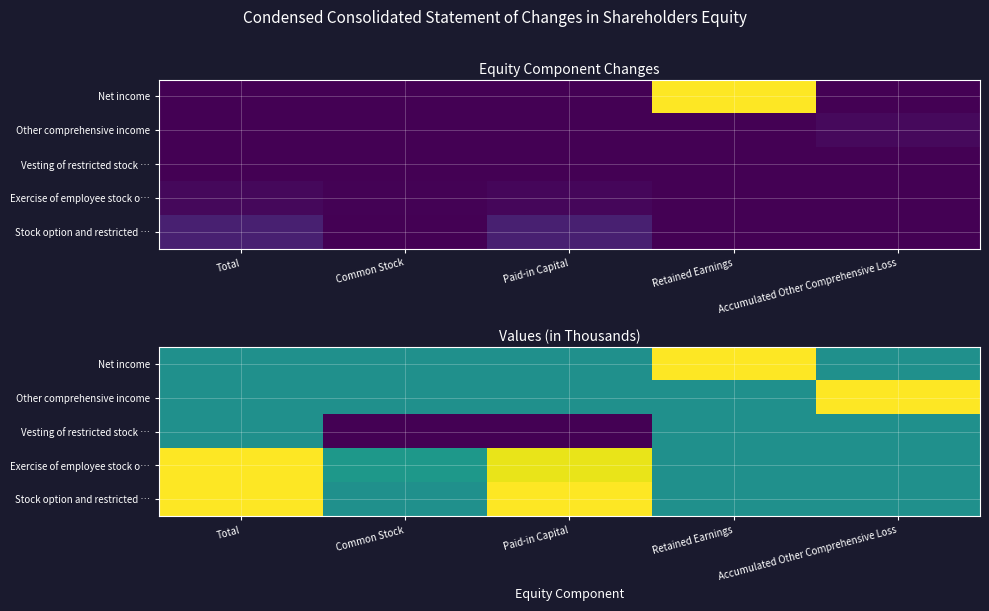

True or false: Vesting of restricted stock … has a value of -0.4 at Common Stock.

False